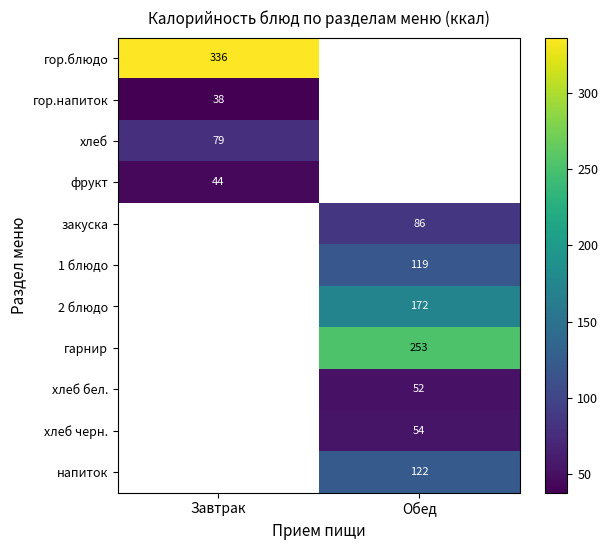

True or false: 2 блюдо has a value of 105.0 at Обед.

False